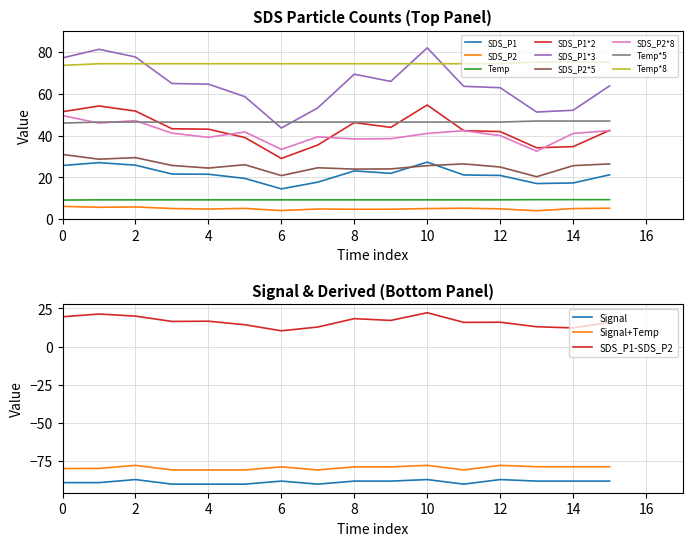

At how many categories does at least one series exceed -87?

16